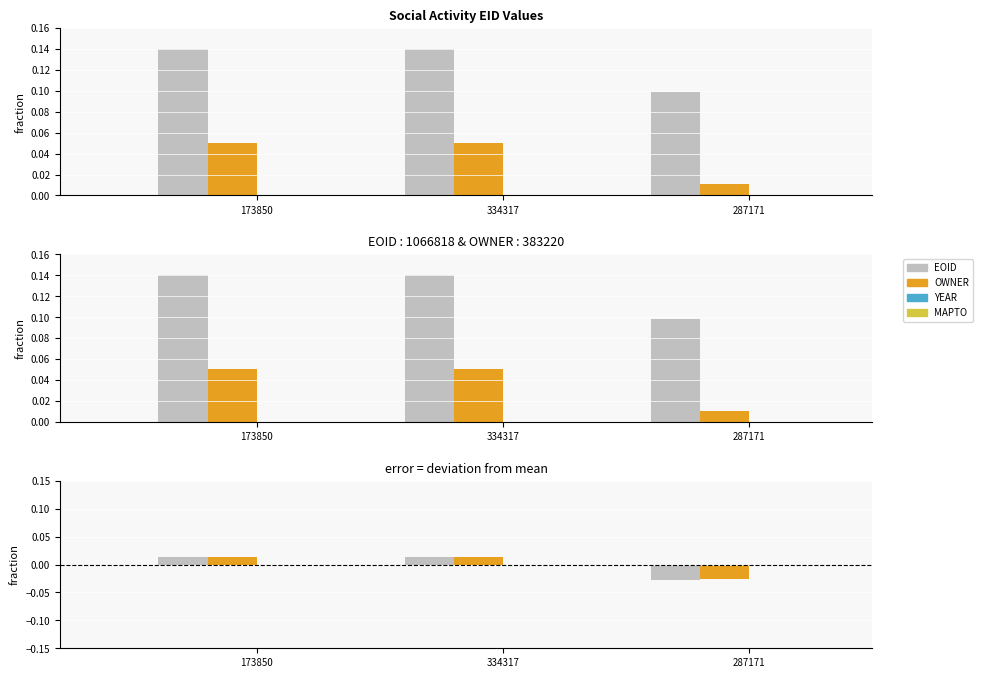

Are the bars horizontal?

No